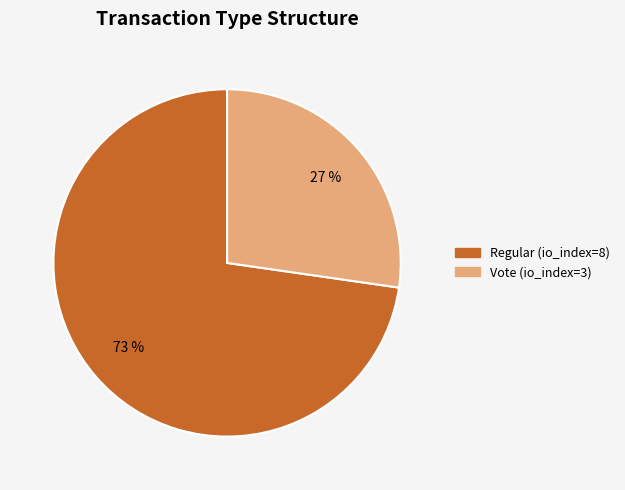

Is there a majority slice in this chart?

Yes